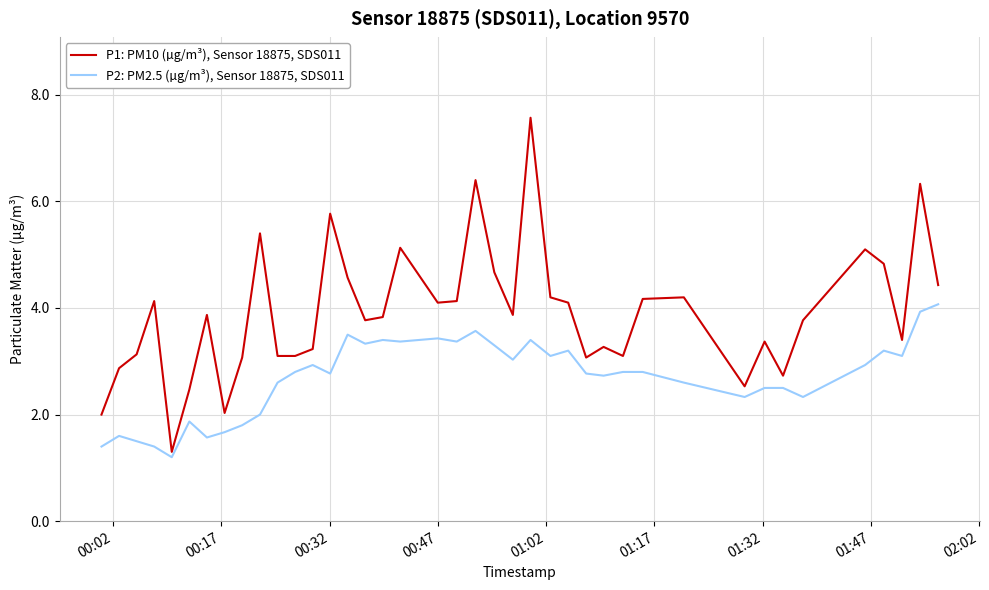

What are all the series names shown in the legend?

P1: PM10 (µg/m³), Sensor 18875, SDS011, P2: PM2.5 (µg/m³), Sensor 18875, SDS011